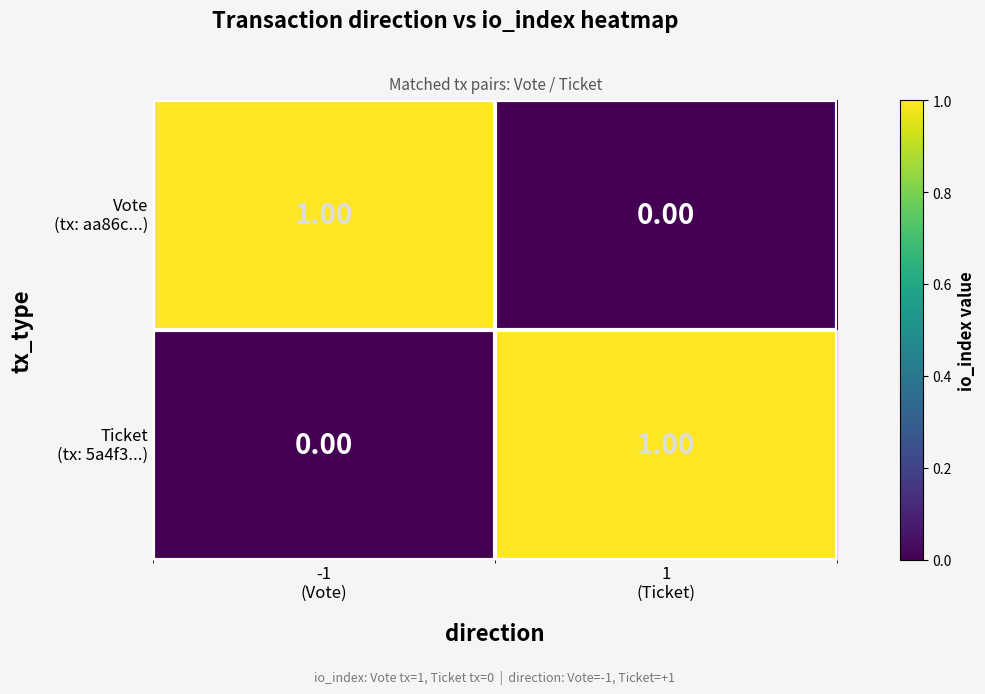

Which series has the widest spread of values?

Vote (tx: aa86c...)